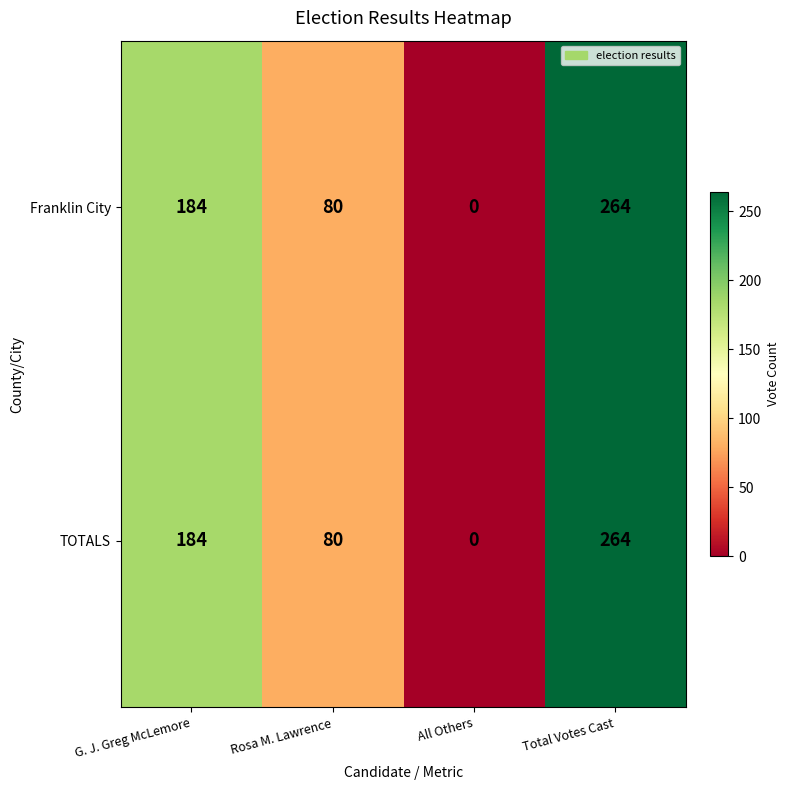

Is the value of TOTALS at G. J. Greg McLemore greater than the value of Franklin City at All Others?

Yes